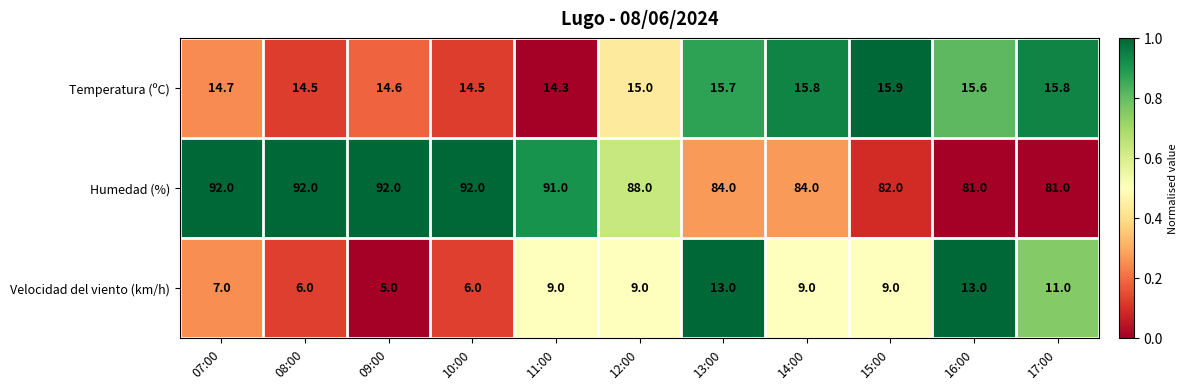

At how many categories does at least one series exceed 77?

11